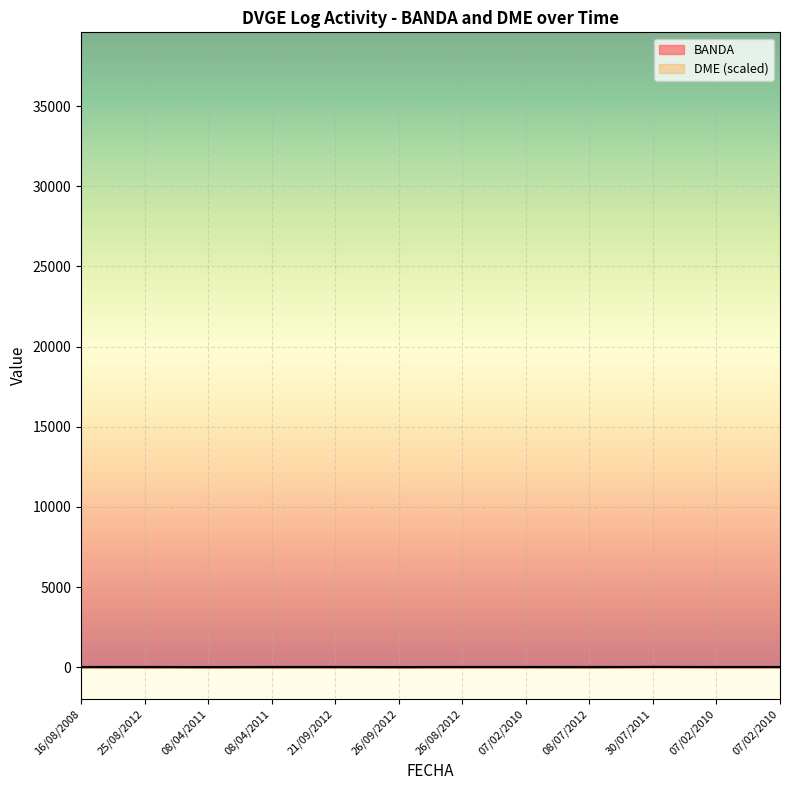

True or false: BANDA has more than 1 points higher than both neighbors.

False